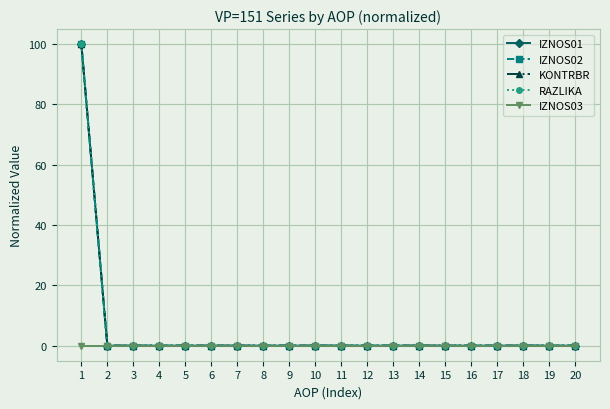

How many data points in KONTRBR are above 0?

1